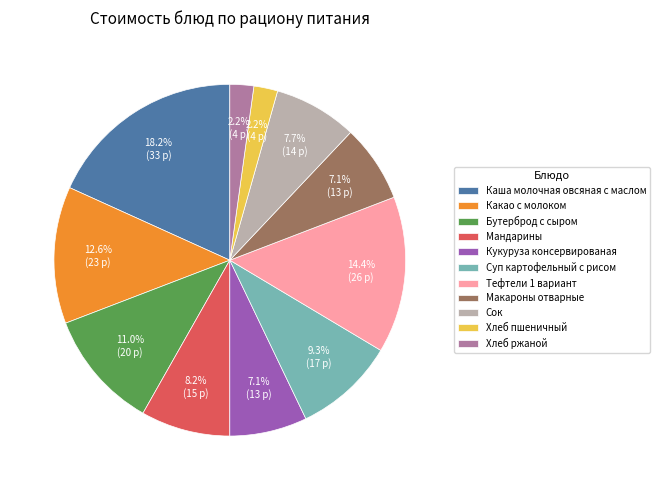

To the nearest percent, what percentage of the pie is Какао с молоком?

13%